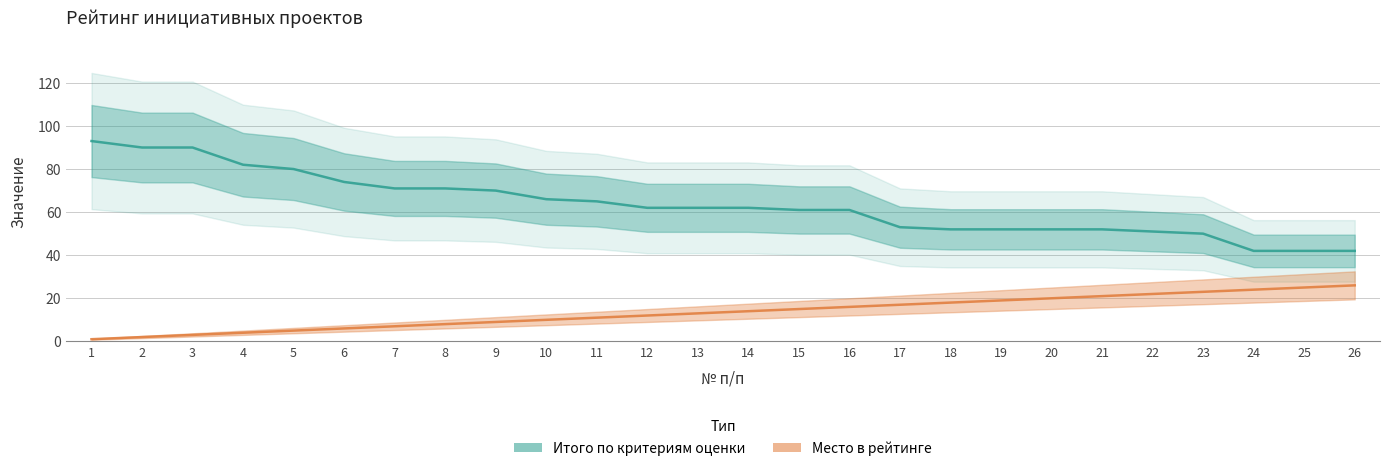

Rank the categories by Место в рейтинге value from highest to lowest.

26, 25, 24, 23, 22, 21, 20, 19, 18, 17, 16, 15, 14, 13, 12, 11, 10, 9, 8, 7, 6, 5, 4, 3, 2, 1